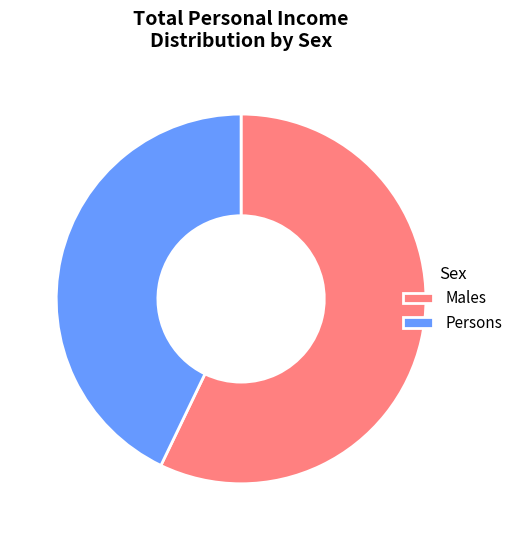

Approximately how many times larger is the value at Males compared to Persons?

1.3